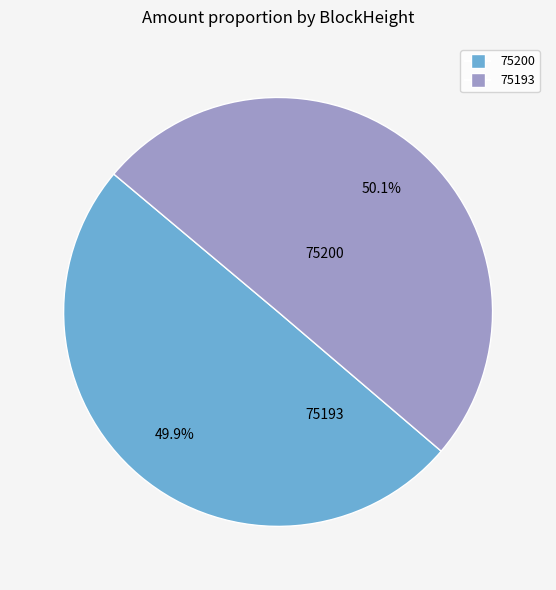

To the nearest percent, what is the combined percentage of 75193 and 75200?

100%